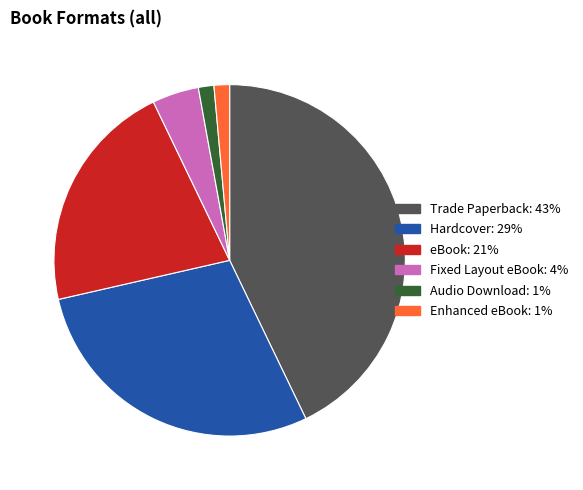

How many segments does this pie chart have?

6